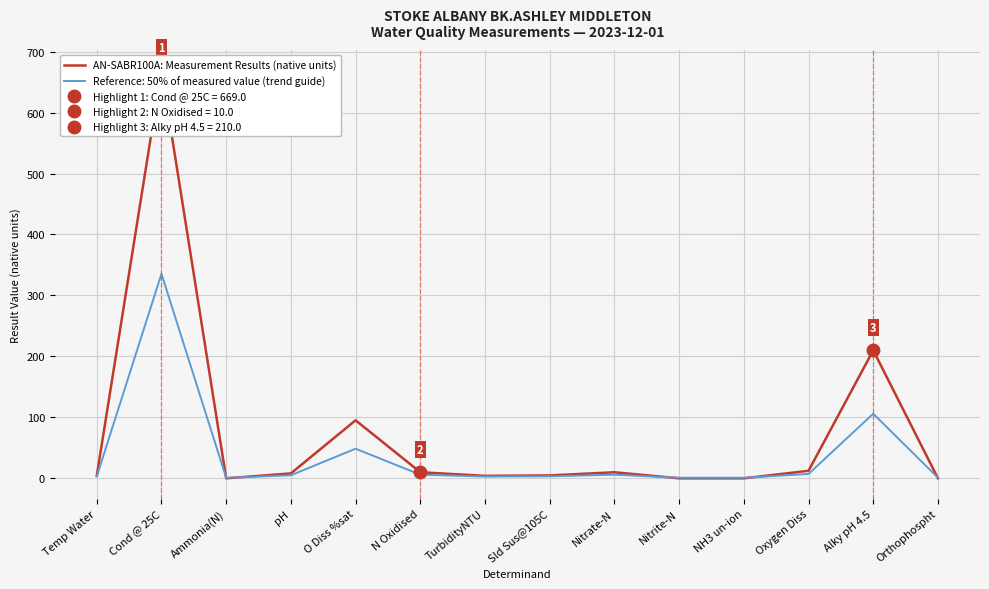

Reading left to right, what are all the values shown in this chart?

4.2	669.0	0.0	8.1	95.2	10.0	4.1	4.8	10.0	0.0	0.0	12.4	210.0	0.1